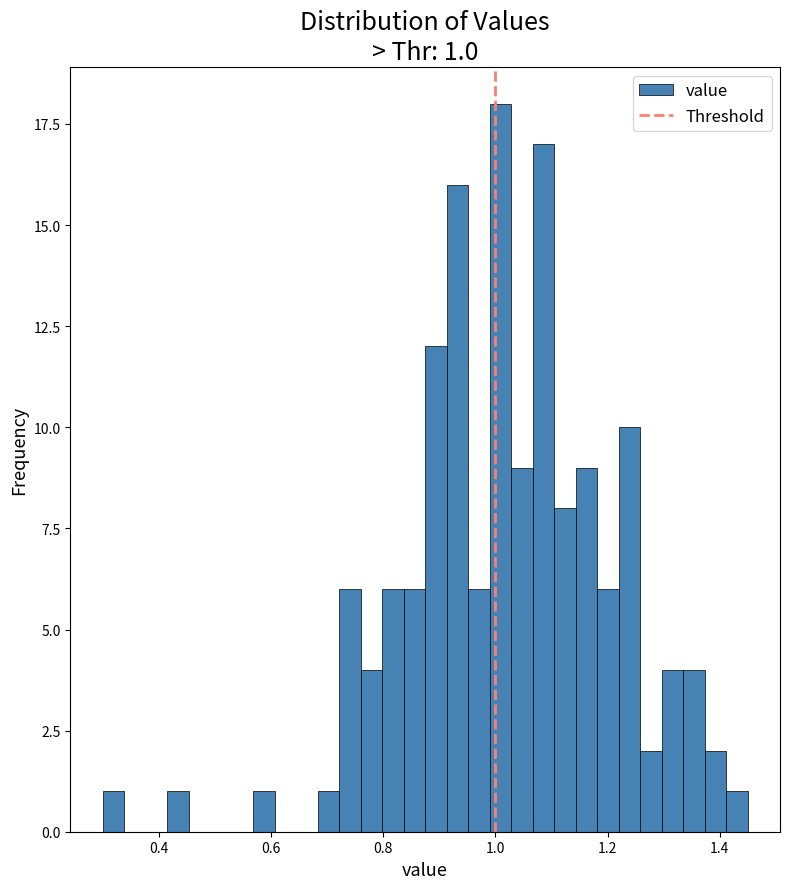

Read against the x-axis, roughly where is the centre of the tallest bar?

1.00